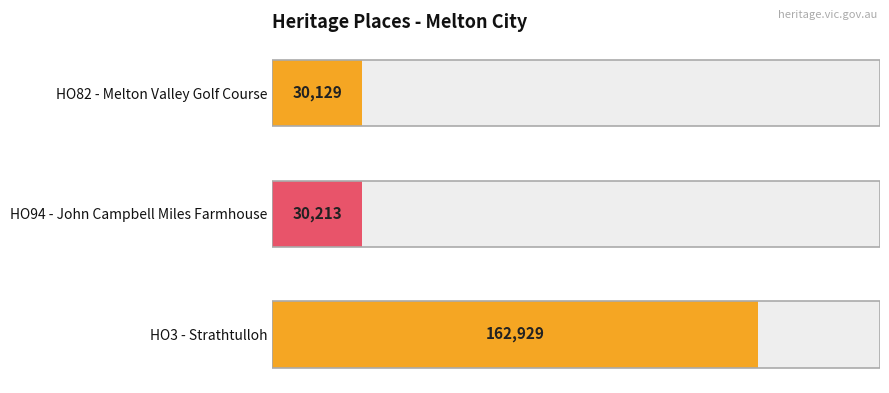

What is the sum of all values?

223271